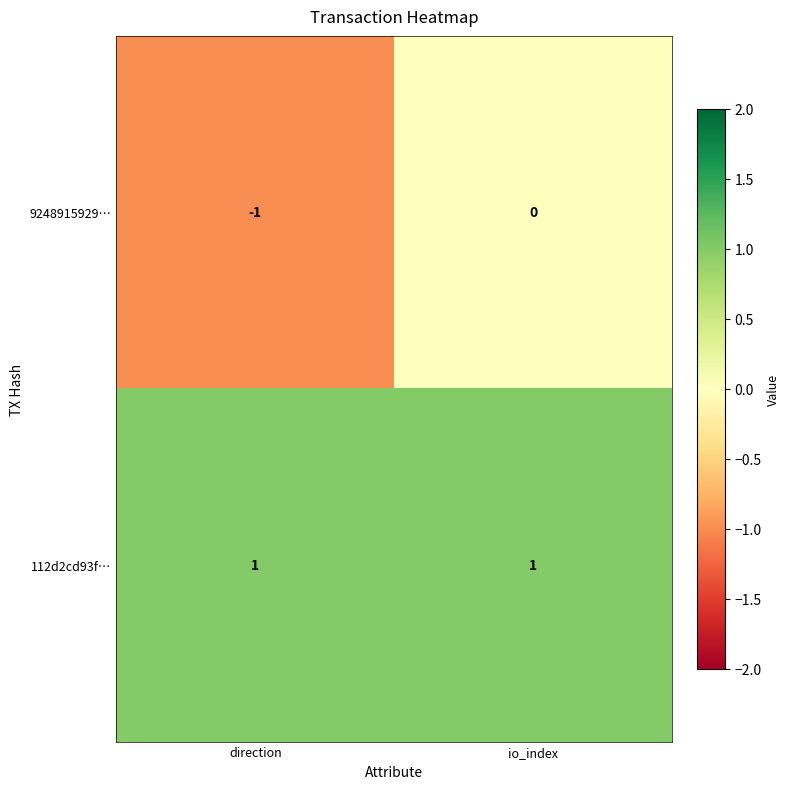

At which category does the chart reach its minimum across all series?

direction